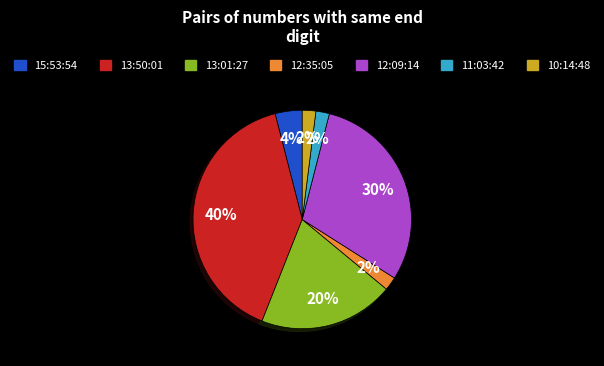

How many segments does this pie chart have?

7